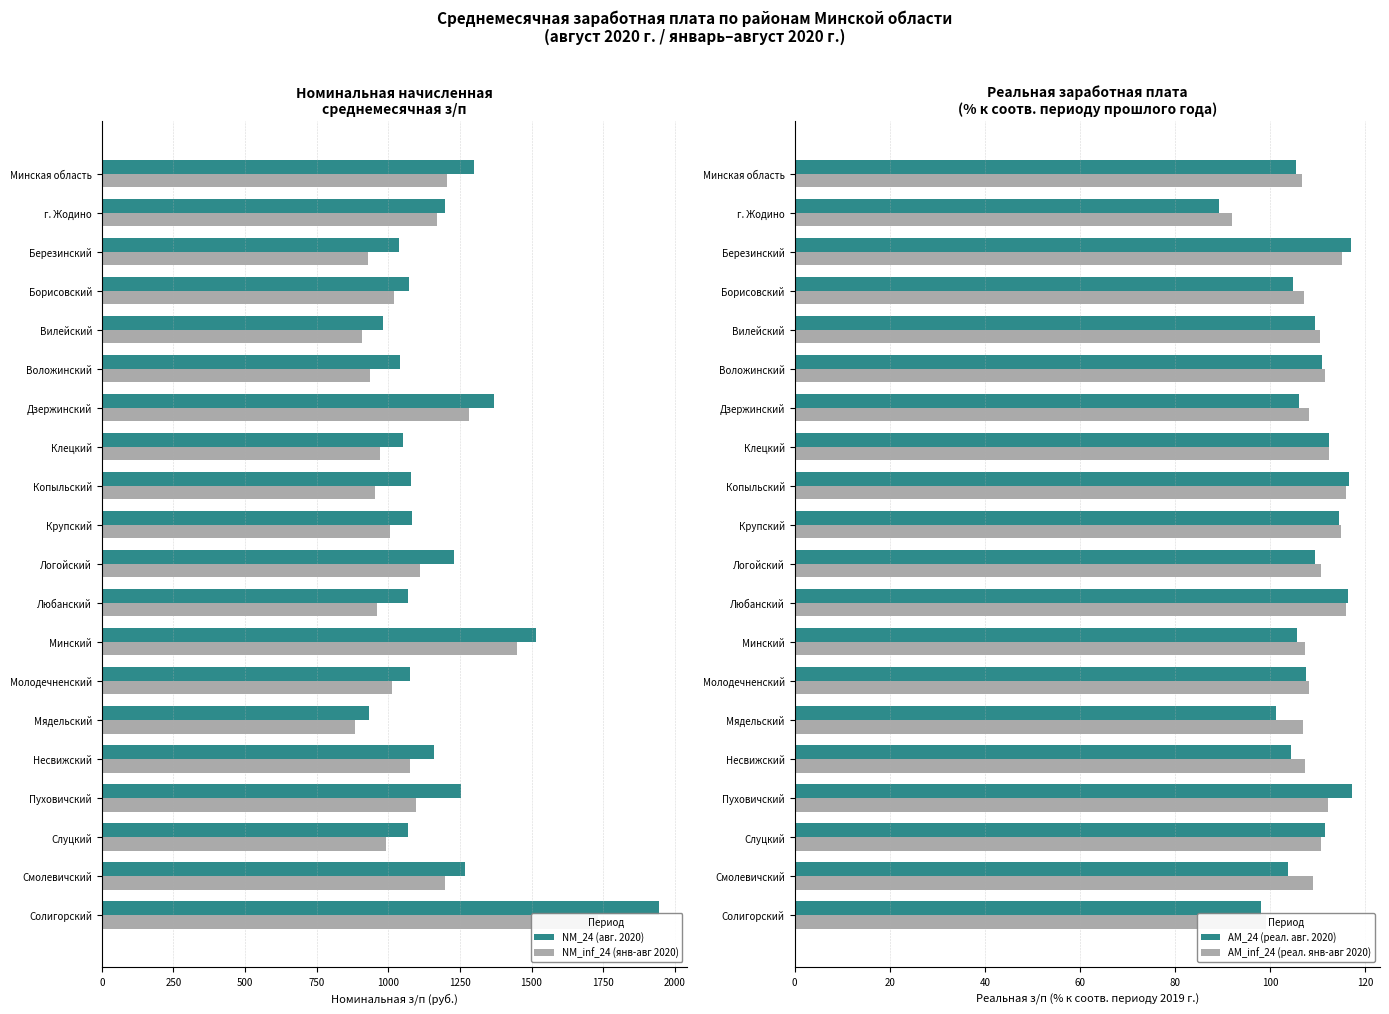

Is it true that AM_24 (реал. авг. 2020) equals 116.4 at Любанский?

True